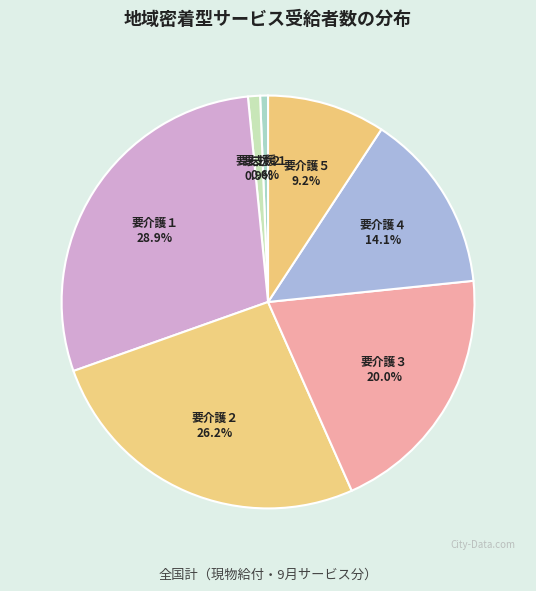

To the nearest percent, what portion does 要介護５ represent?

9%